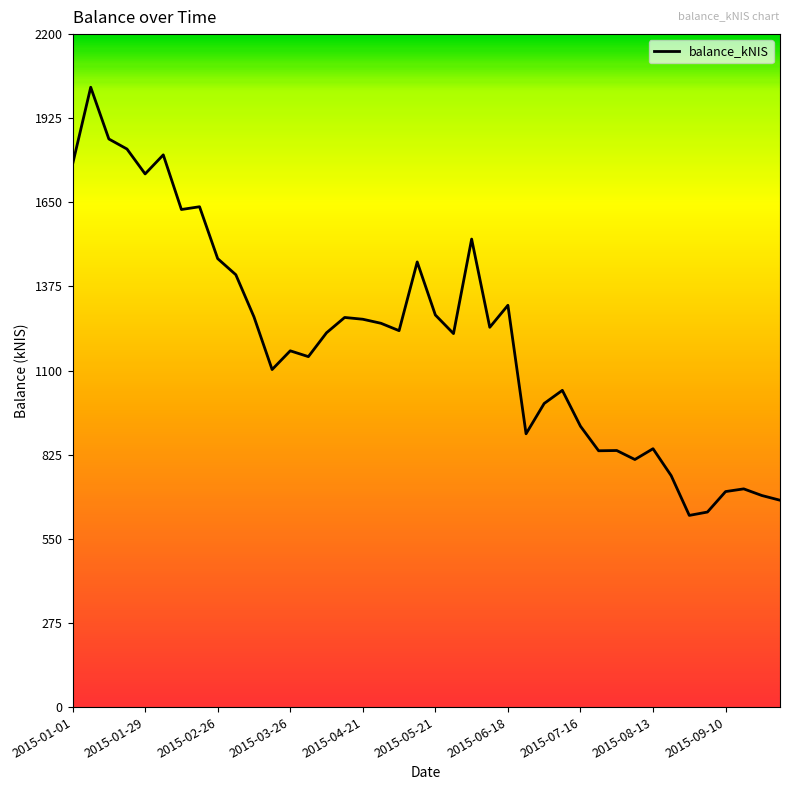

What is the minimum value shown in the chart?

626.6